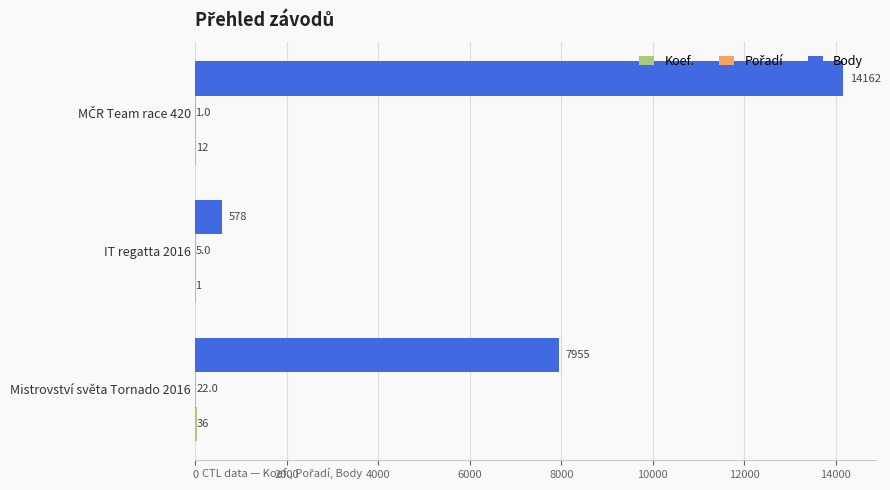

Where is Body nearest to the value 7370?

Mistrovství světa Tornado 2016